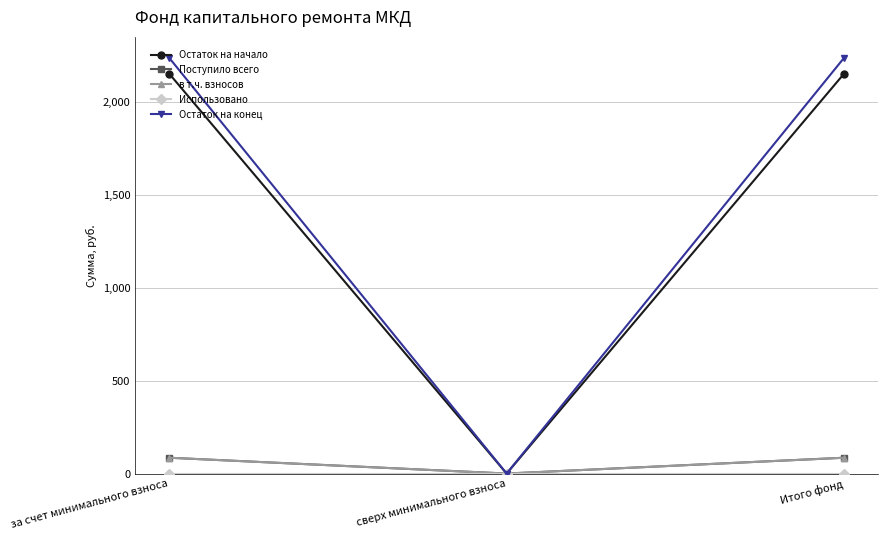

Reading left to right, list all the values displayed in this chart.

Остаток на начало: 2151.9	0.0	2151.9
Поступило всего: 85.1	0.0	85.1
в т.ч. взносов: 85.1	0.0	85.1
Использовано: 0.0	0.0	0.0
Остаток на конец: 2237.1	0.0	2237.1